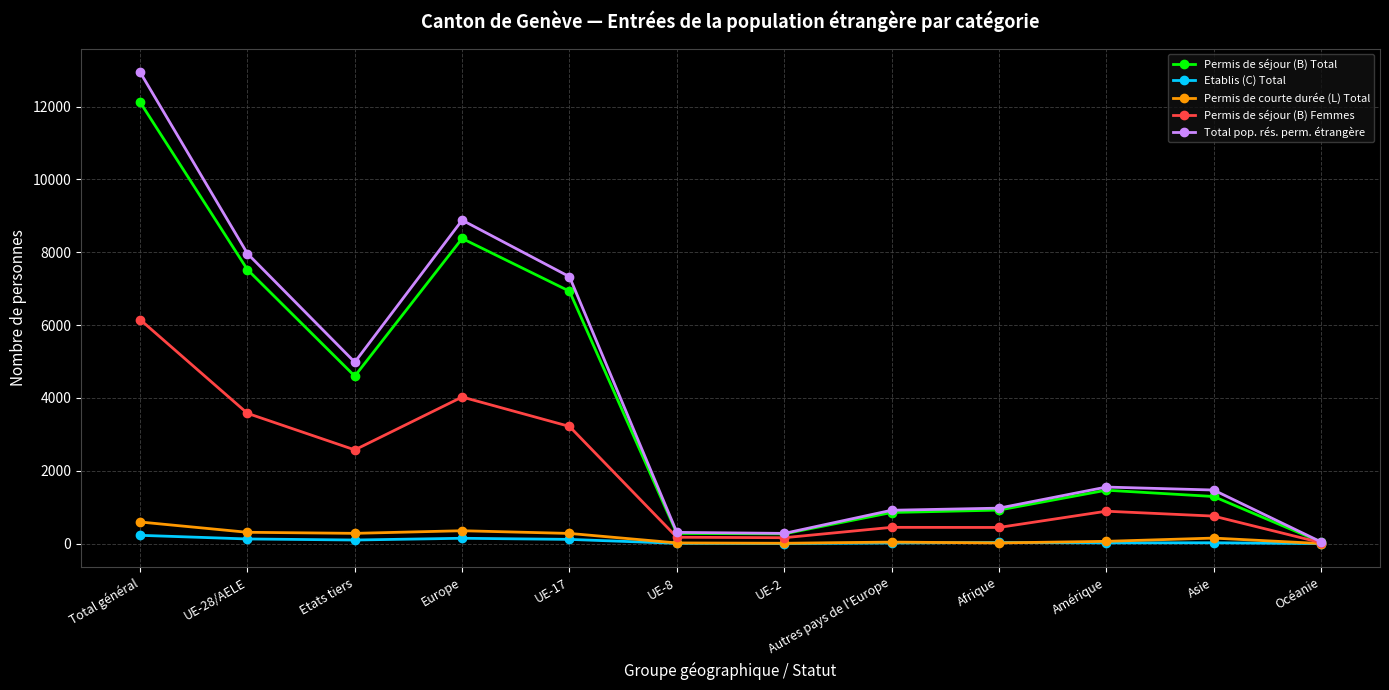

Which series has the widest spread of values?

Total pop. rés. perm. étrangère